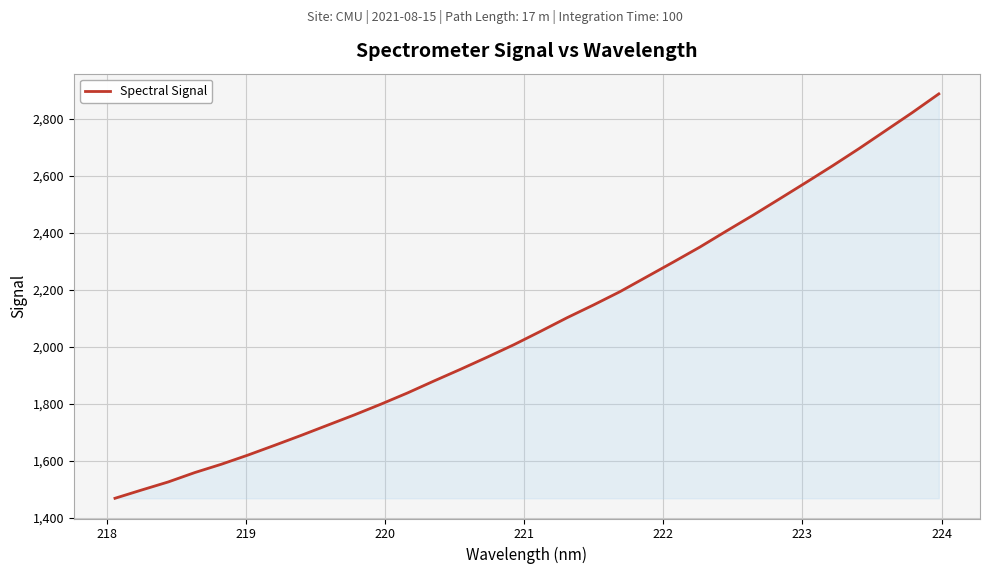

True or false: the data has more than 2 interior local peaks.

False